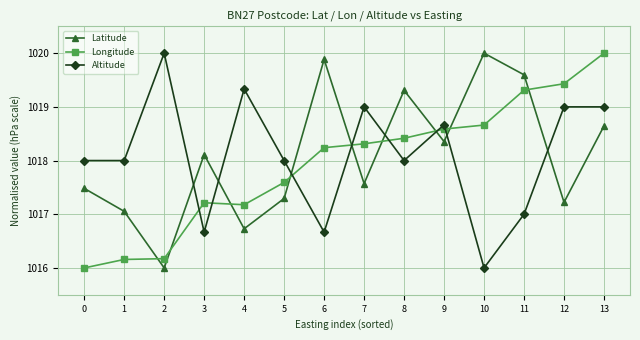

Does the chart display data point markers on the line(s)?

Yes